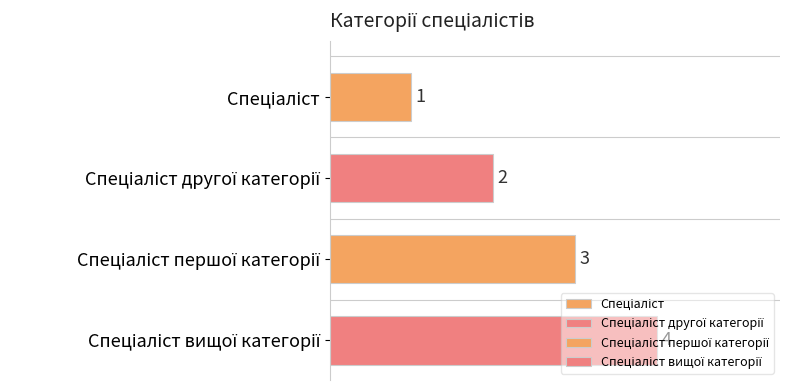

Count the number of categories in the chart.

4